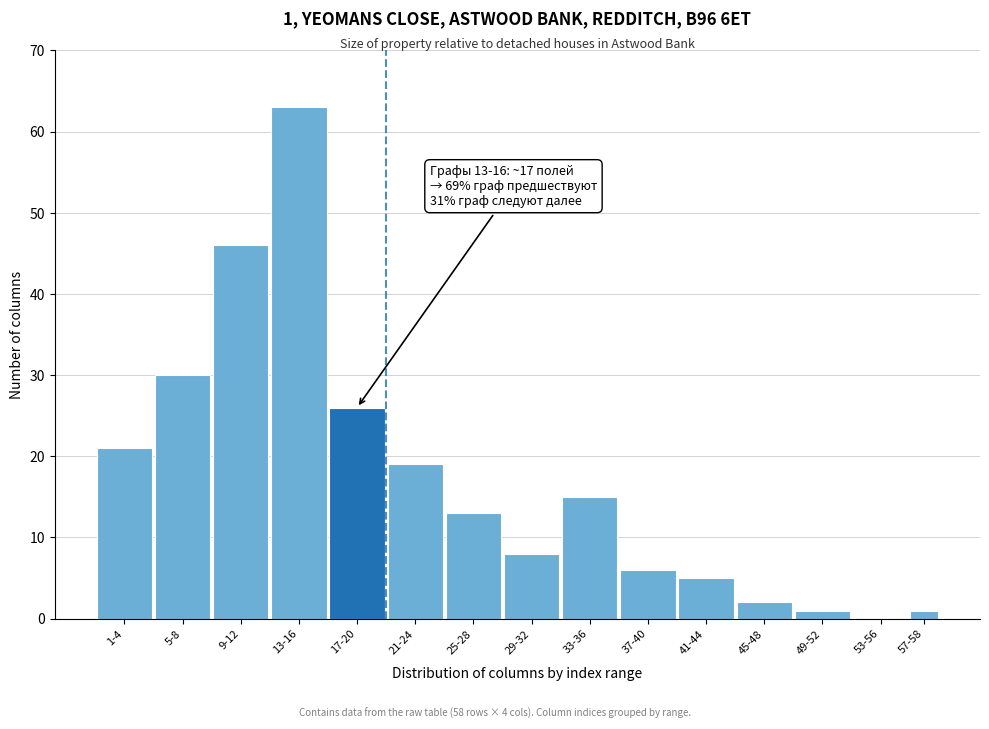

Reading left to right, list all the values displayed in this chart.

1-4=21	5-8=30	9-12=46	13-16=63	17-20=26	21-24=19	25-28=13	29-32=8	33-36=15	37-40=6	41-44=5	45-48=2	49-52=1	53-56=0	57-58=1